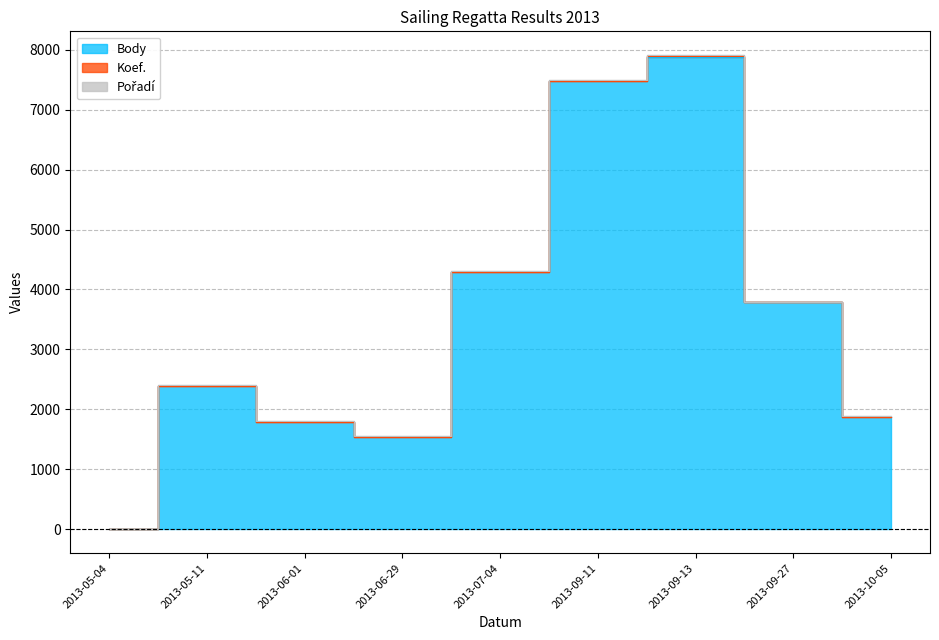

At which category does Koef. reach its first local peak?

2013-09-13